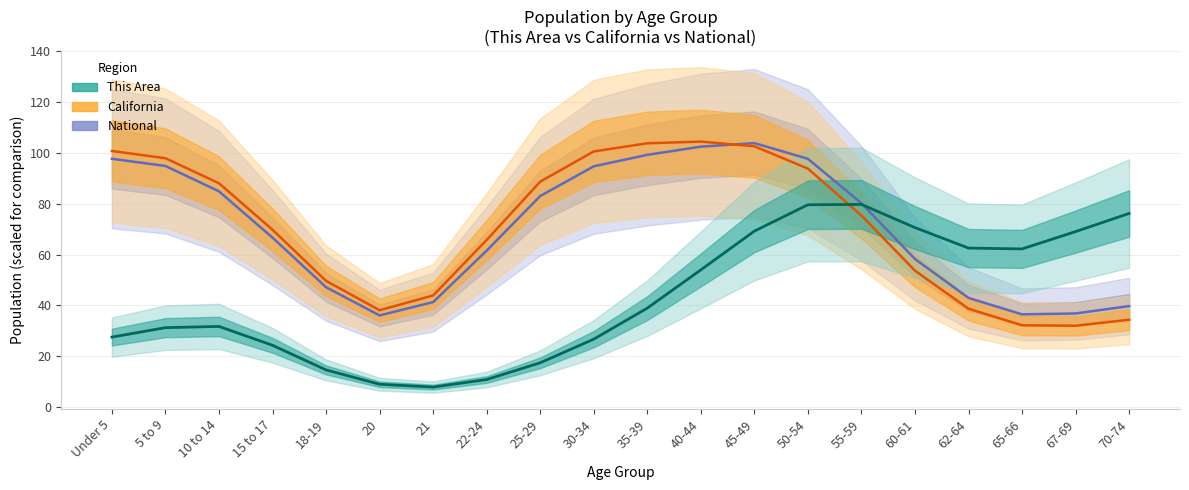

Is the value of California at 70-74 greater than the value of This Area at 62-64?

No